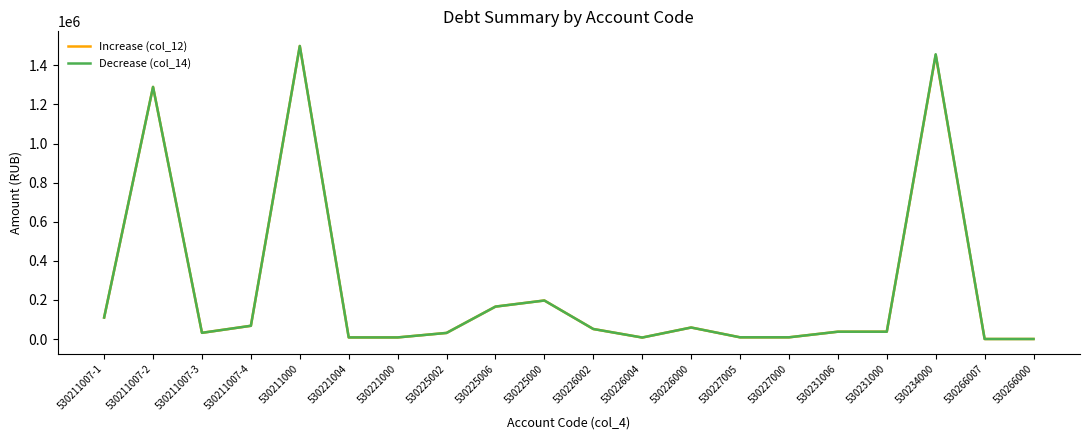

Does the chart have visible grid lines?

No